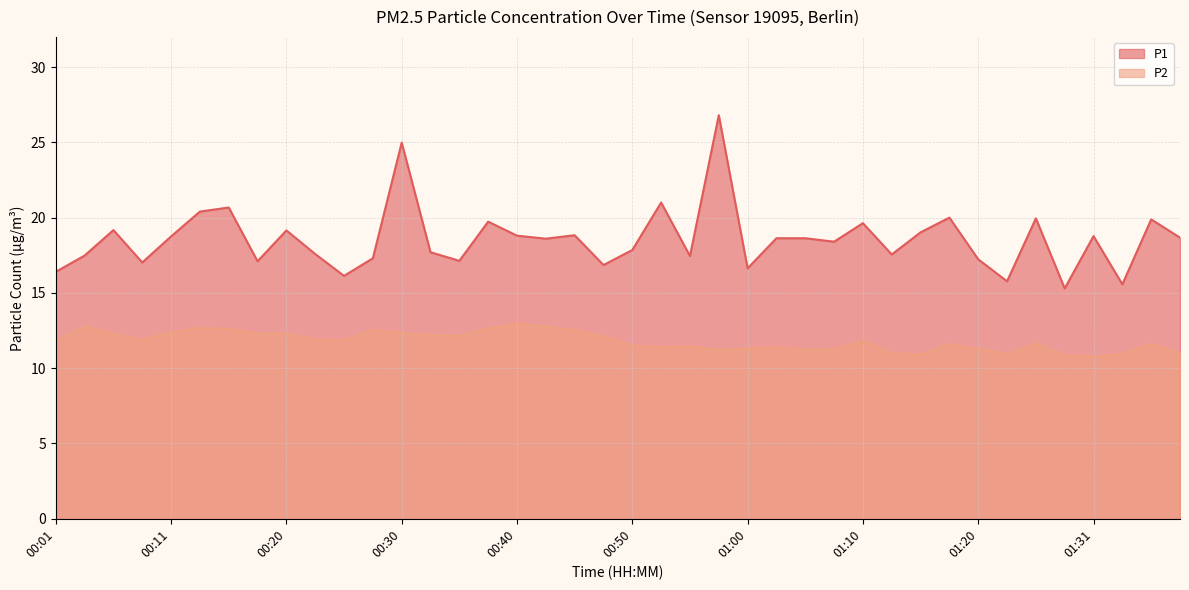

Rank the series by their average value, from highest to lowest.

P1, P2